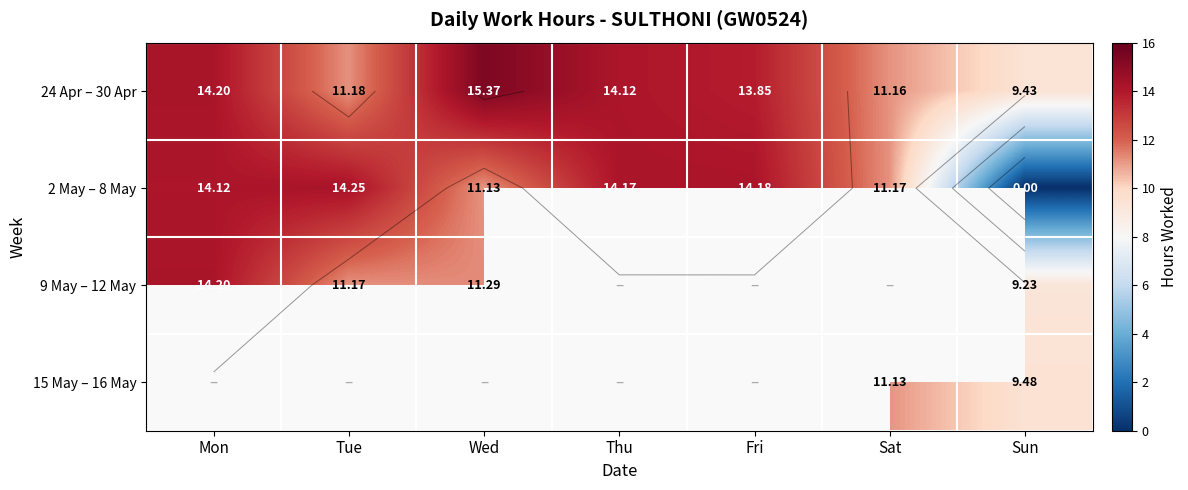

At how many categories does at least one series exceed 10?

6